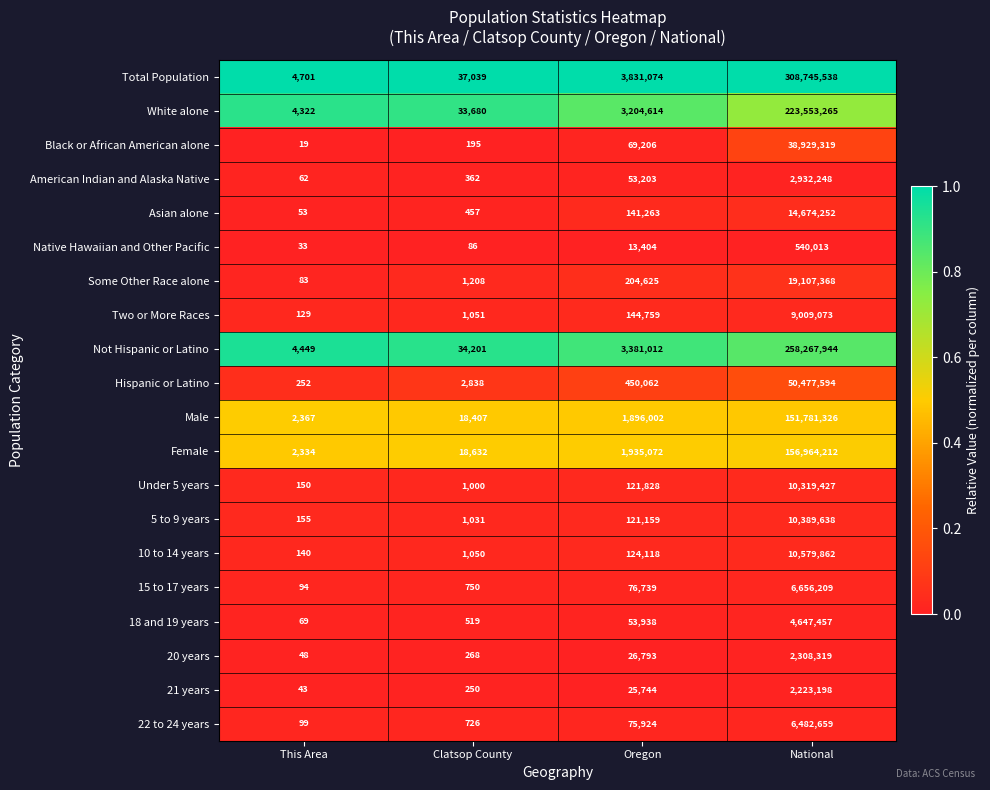

What is the sum of the 20 years values at This Area and National?

2308367